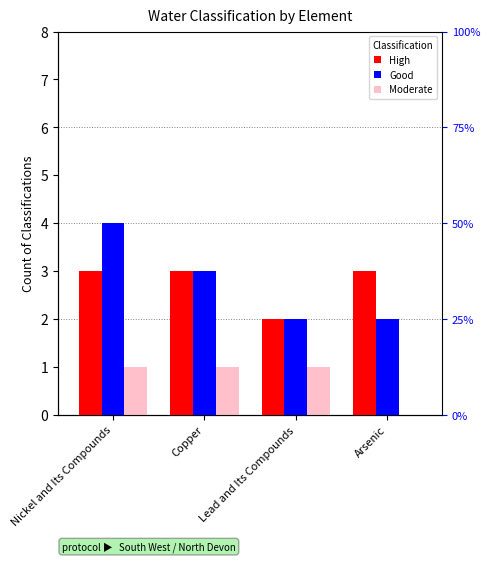

Is it true that Moderate equals 0 at Arsenic?

False